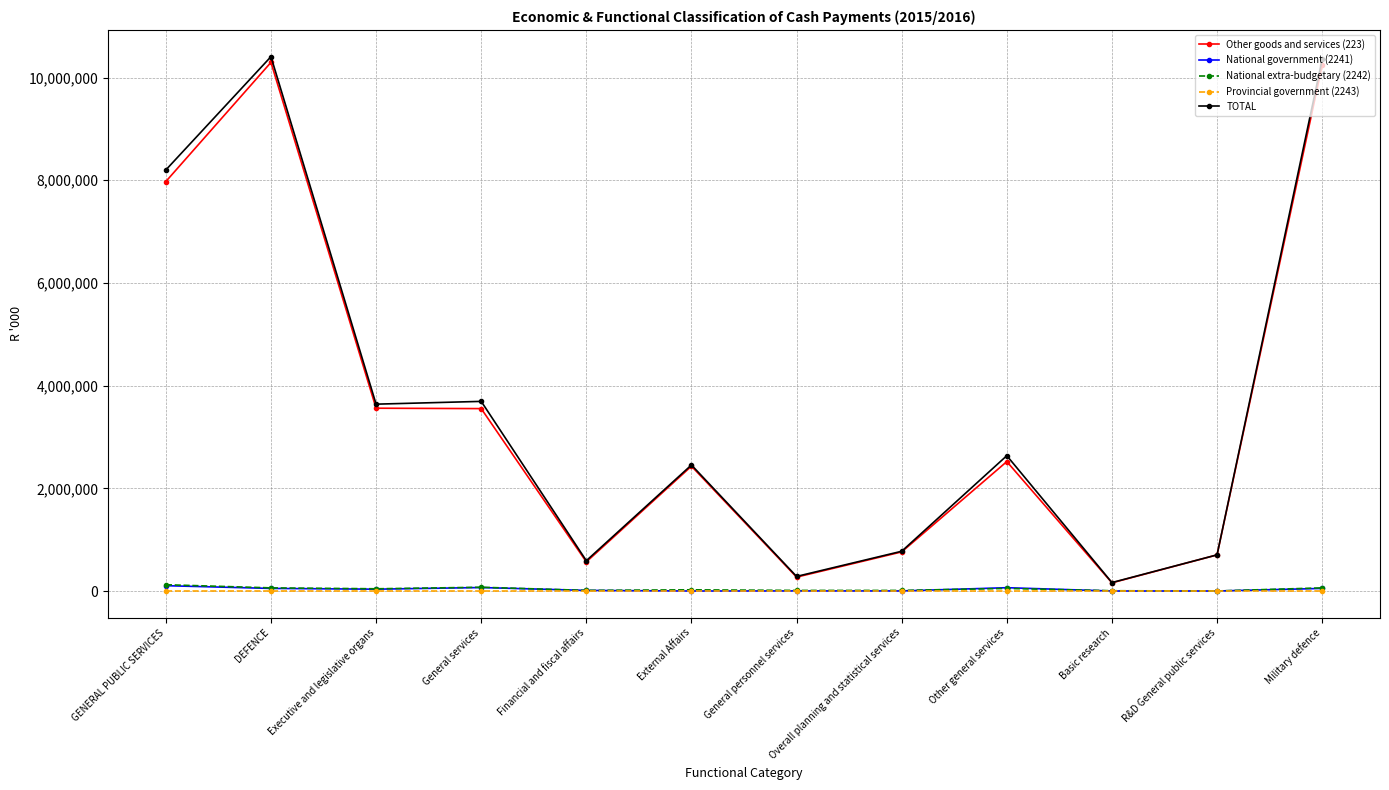

How many data points does each series have?

12